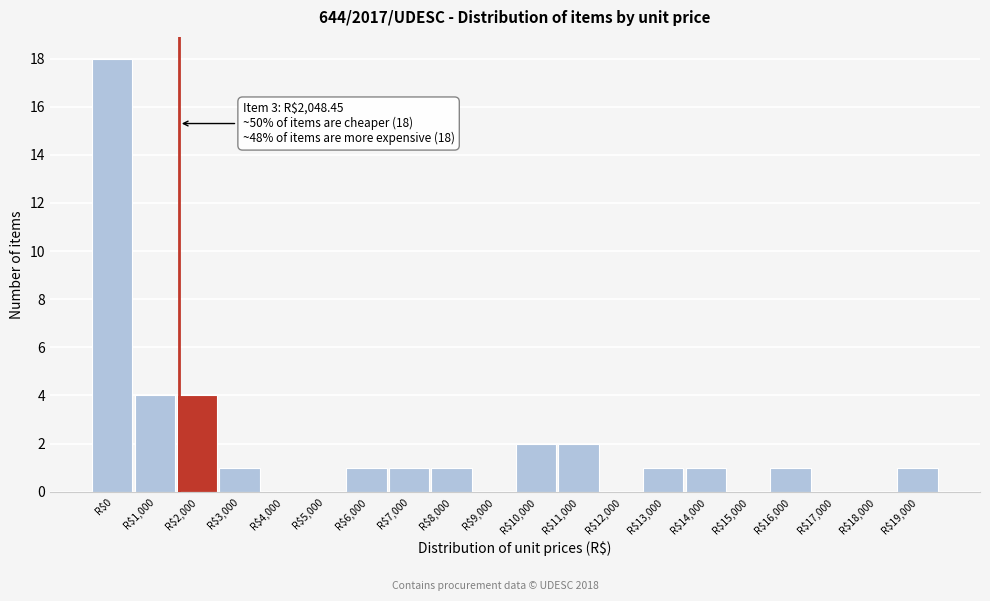

Is it true that the value at R$16,000 is 1?

True